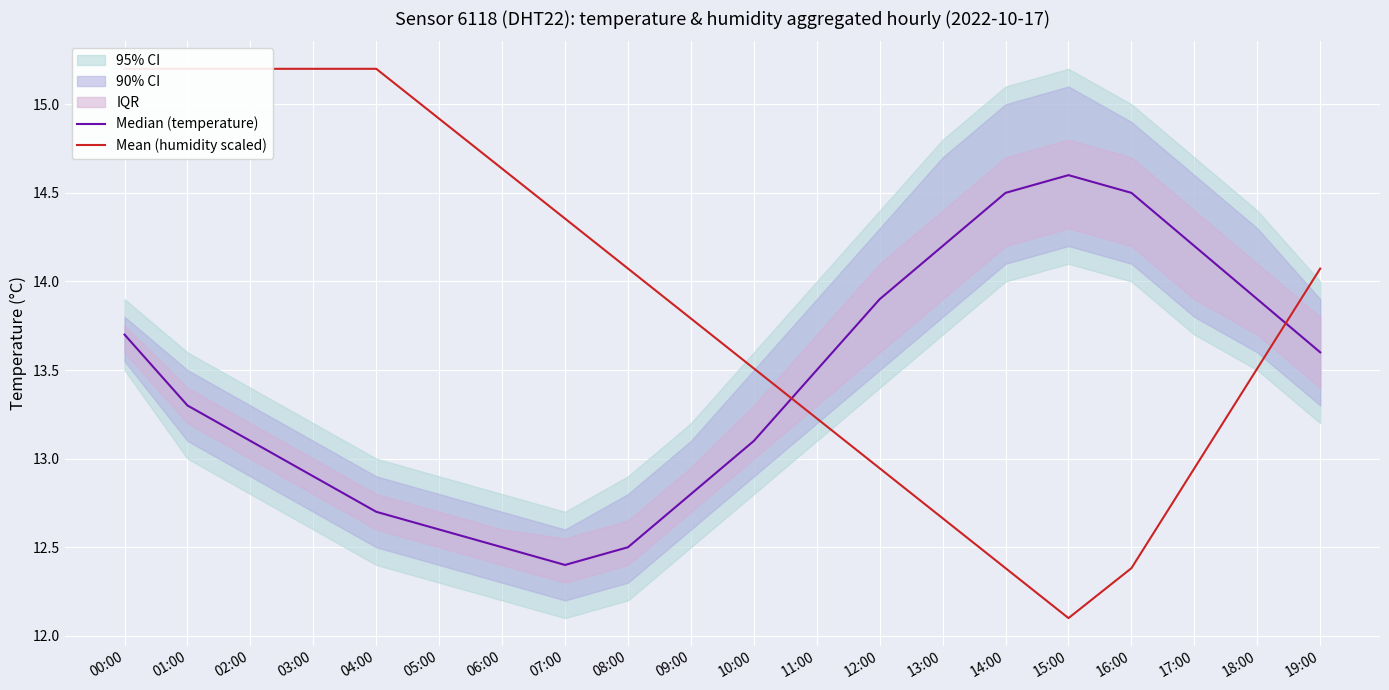

What value does the Mean (humidity scaled) series have at 07:00?

14.4